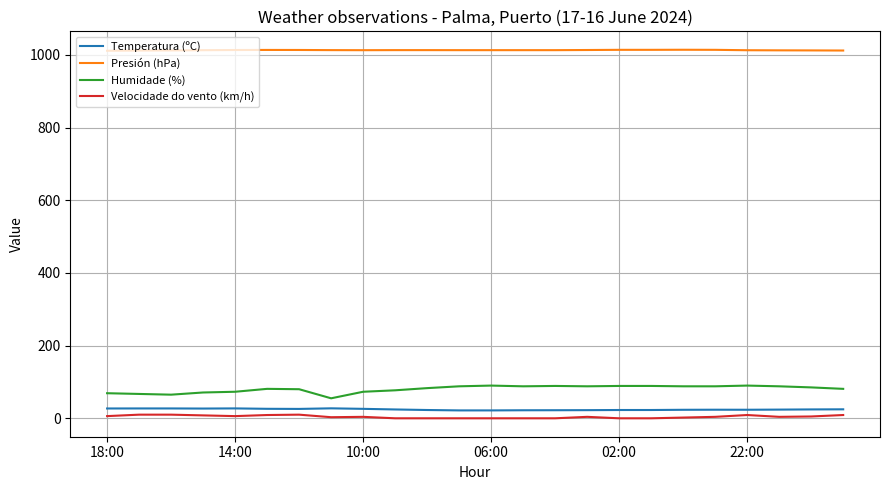

Is this an area chart (filled region under the line)?

No